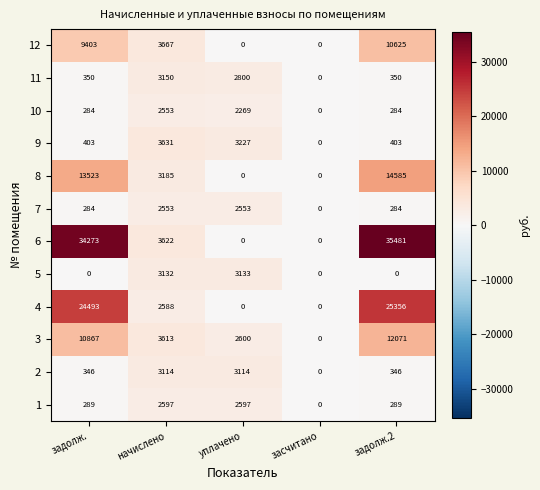

The value of 1 at задолж.2 is 200. True or false?

False